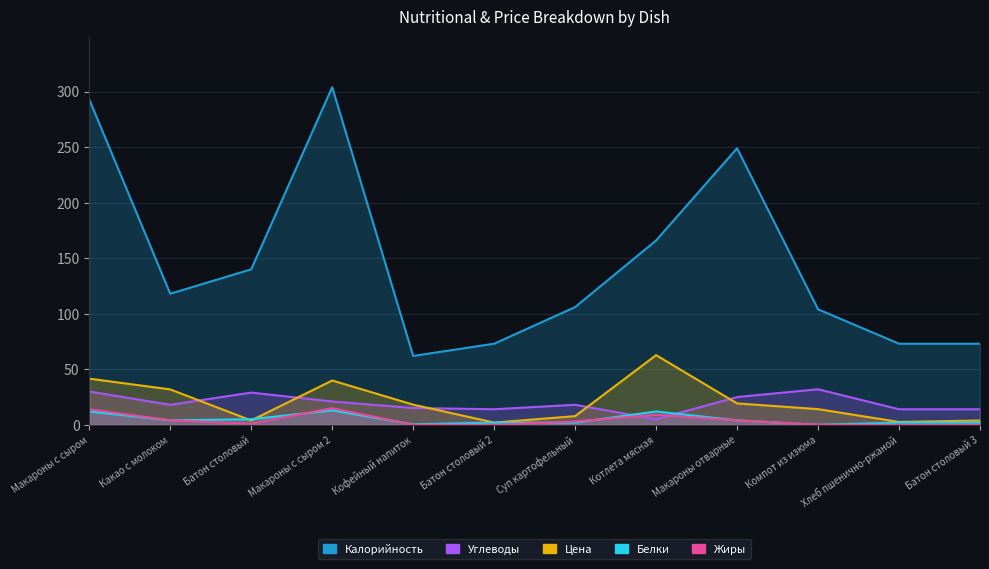

What are all the series names shown in the legend?

Калорийность, Белки, Жиры, Углеводы, Цена